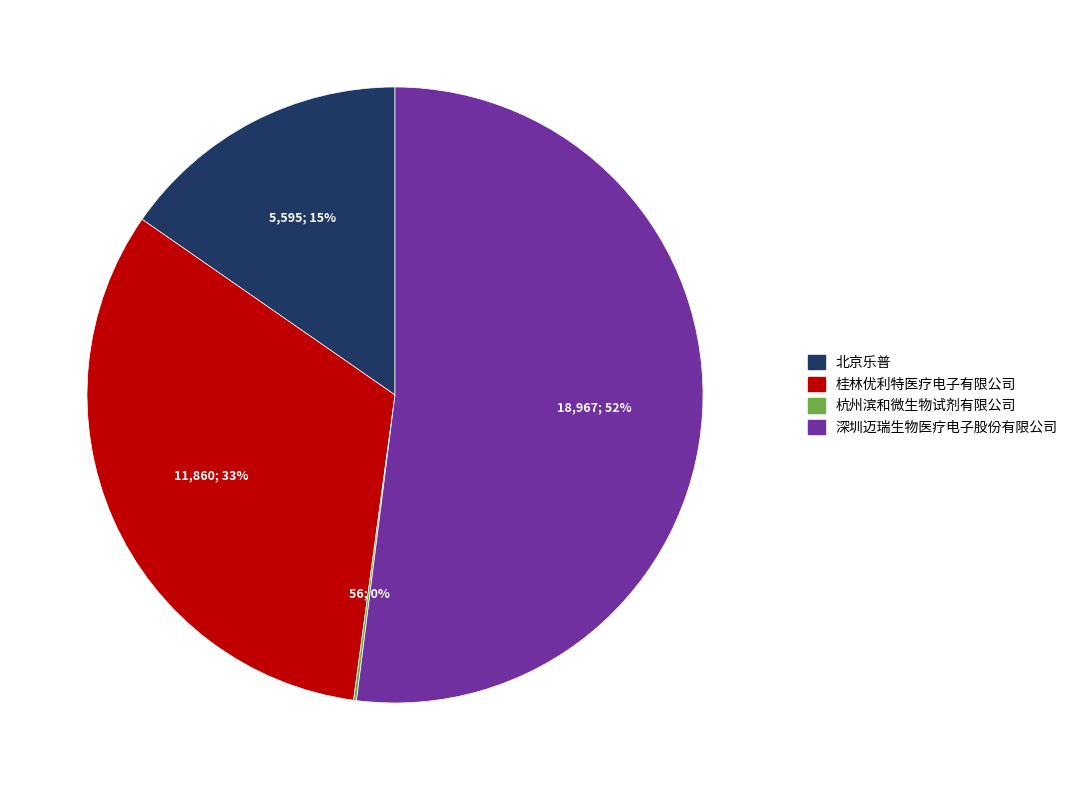

What is the majority slice?

深圳迈瑞生物医疗电子股份有限公司